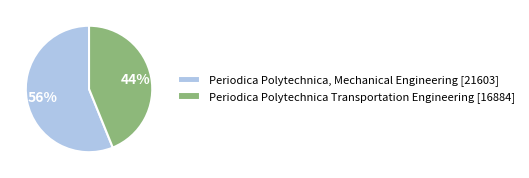

Which has a higher value, Periodica Polytechnica, Mechanical Engineering or Periodica Polytechnica Transportation Engineering?

Periodica Polytechnica, Mechanical Engineering